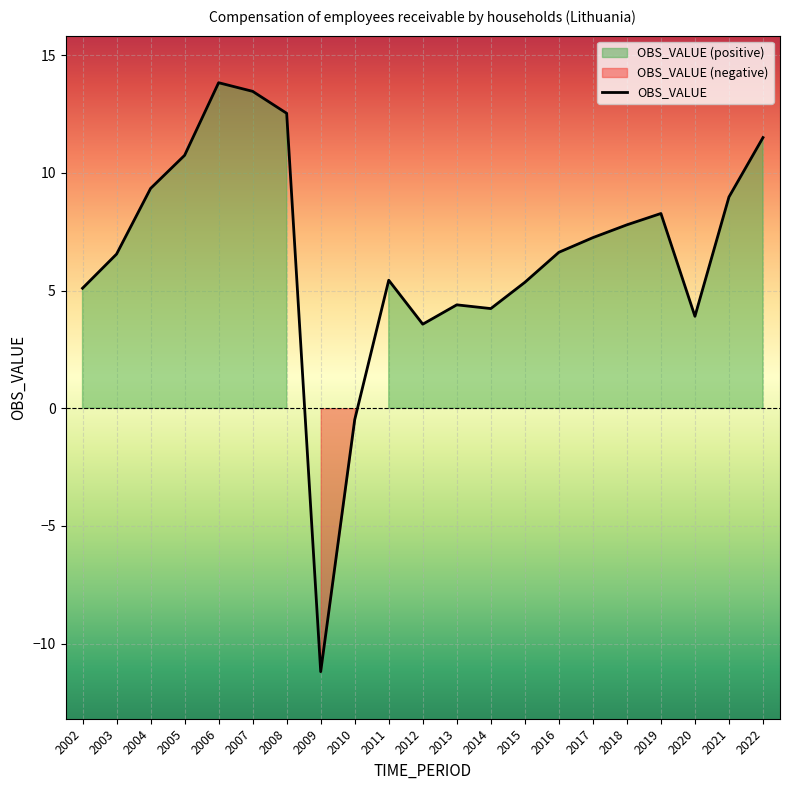

How many positive values are there?

19